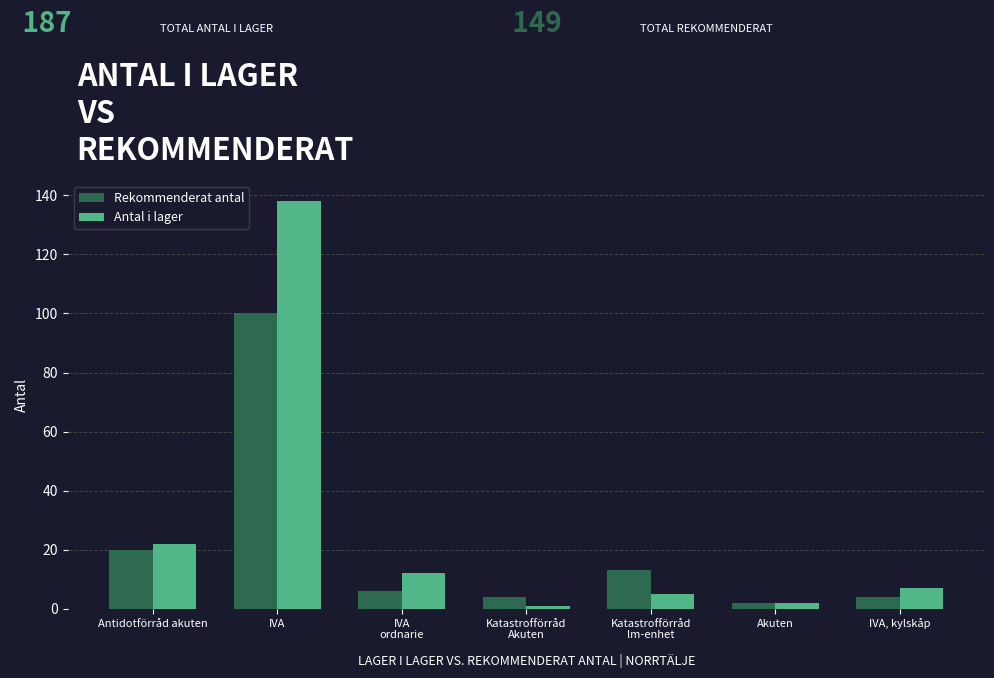

What are all the series names shown in the legend?

Rekommenderat antal, Antal i lager